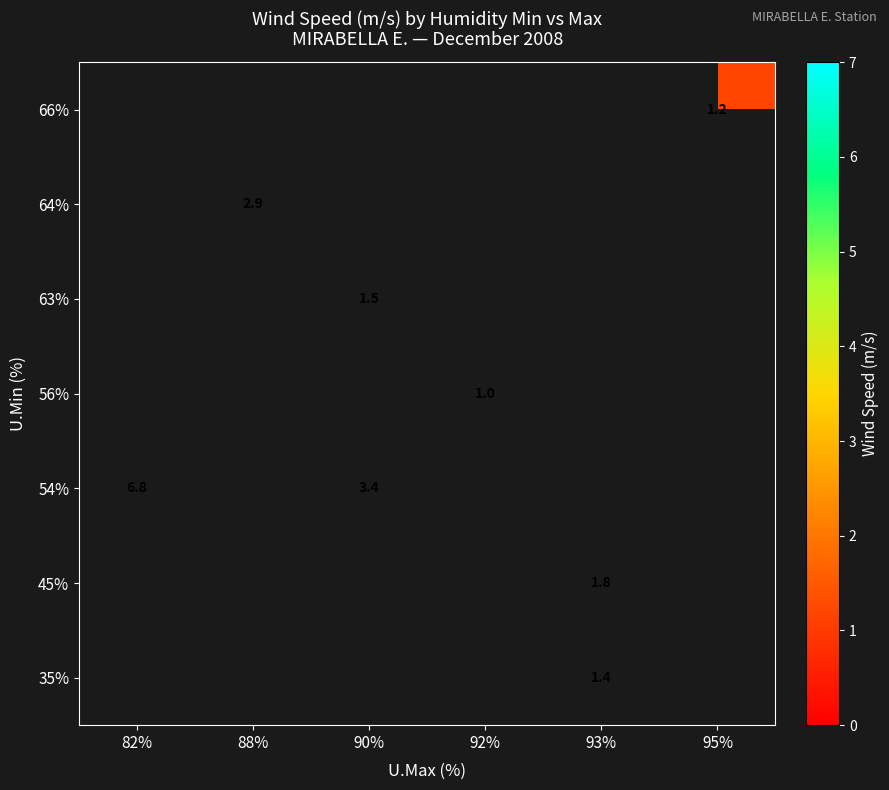

The value of 54% at 90% is 5.9. True or false?

False